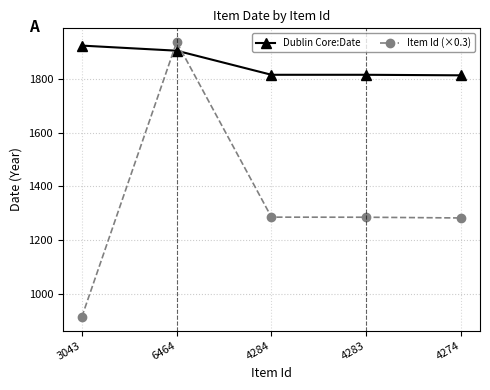

How many lines are shown in the chart?

2